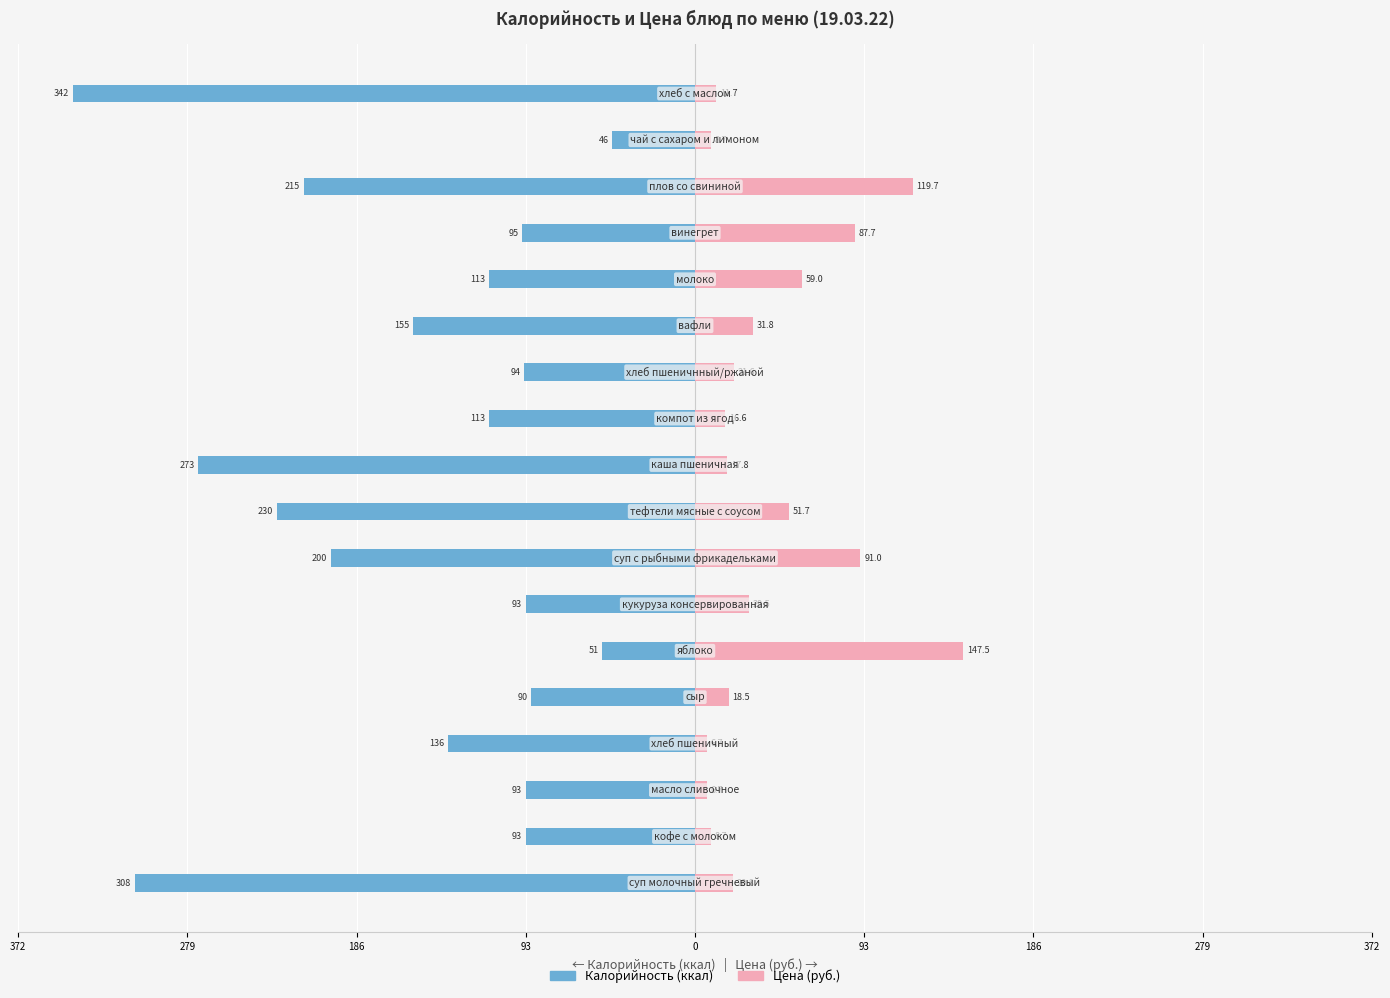

Which series has the widest spread of values?

Калорийность